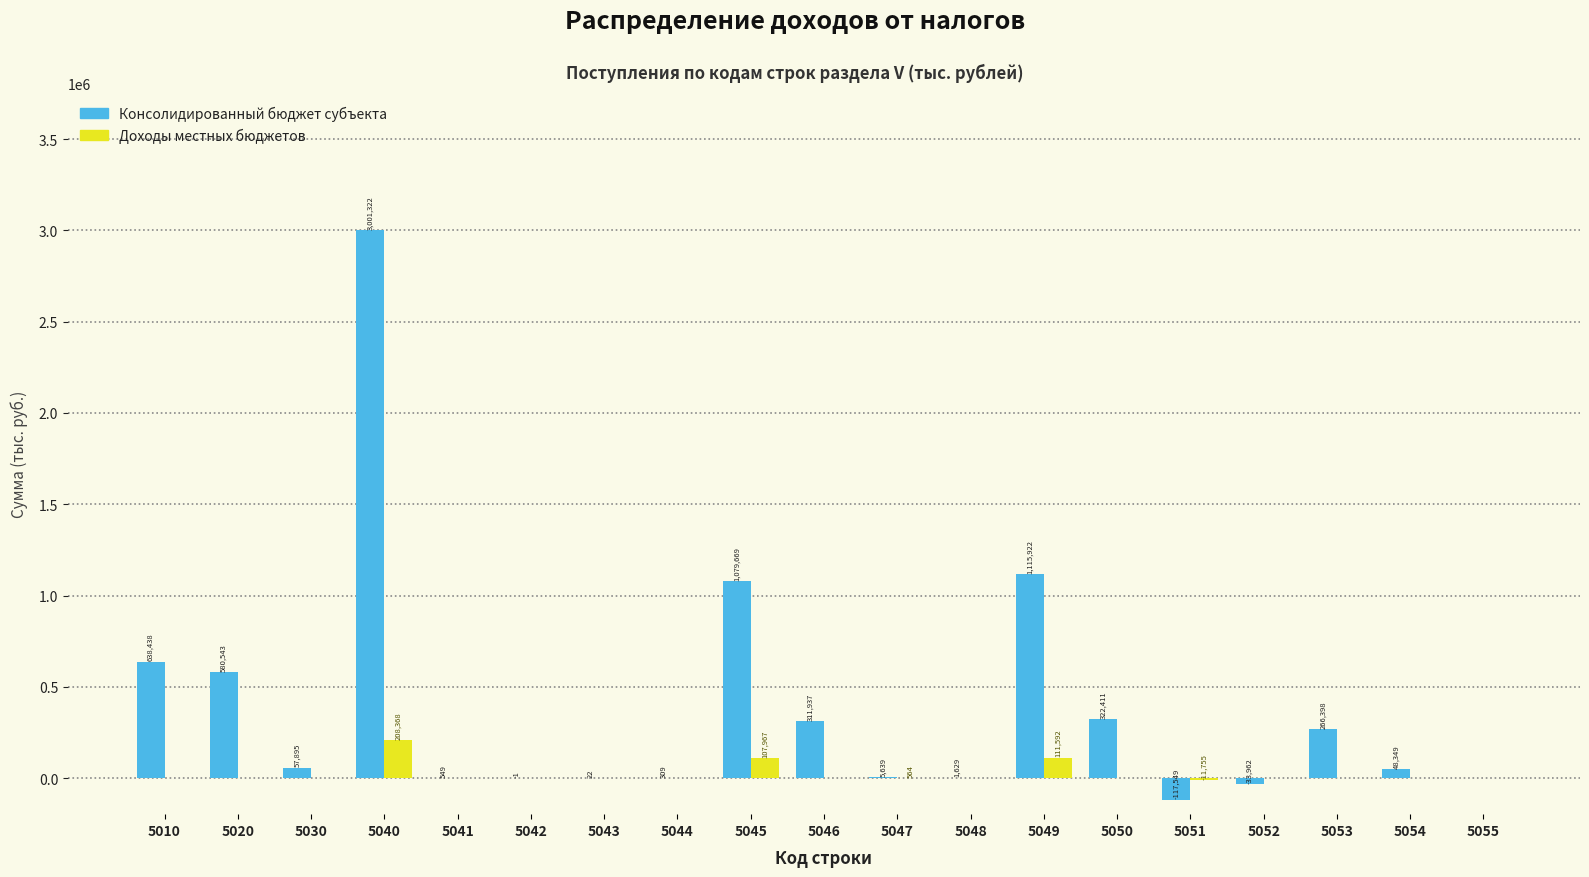

Reading left to right, list all the values displayed in this chart.

Консолидированный бюджет субъекта: 5010=638438	5020=580543	5030=57895	5040=3001322	5041=549	5042=-1	5043=22	5044=309	5045=1079669	5046=311937	5047=5639	5048=1629	5049=1115922	5050=322411	5051=-117549	5052=-33962	5053=266398	5054=48349	5055=0
Доходы местных бюджетов: 5010=0	5020=0	5030=0	5040=208368	5041=0	5042=0	5043=0	5044=0	5045=107967	5046=0	5047=564	5048=0	5049=111592	5050=0	5051=-11755	5052=0	5053=0	5054=0	5055=0